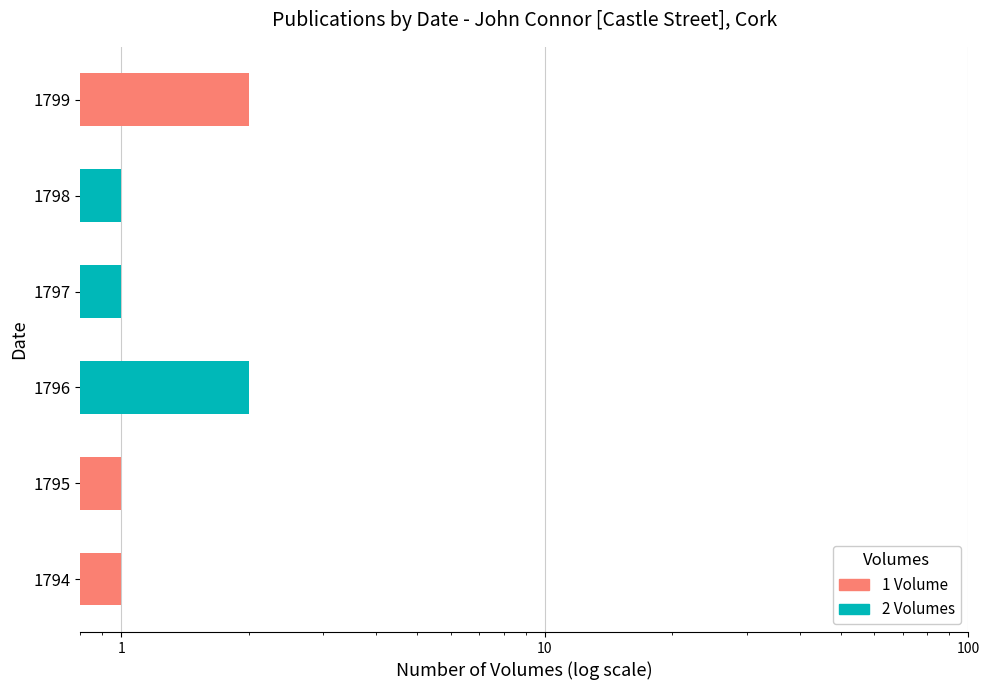

What is the total value across all series at 1794?

1